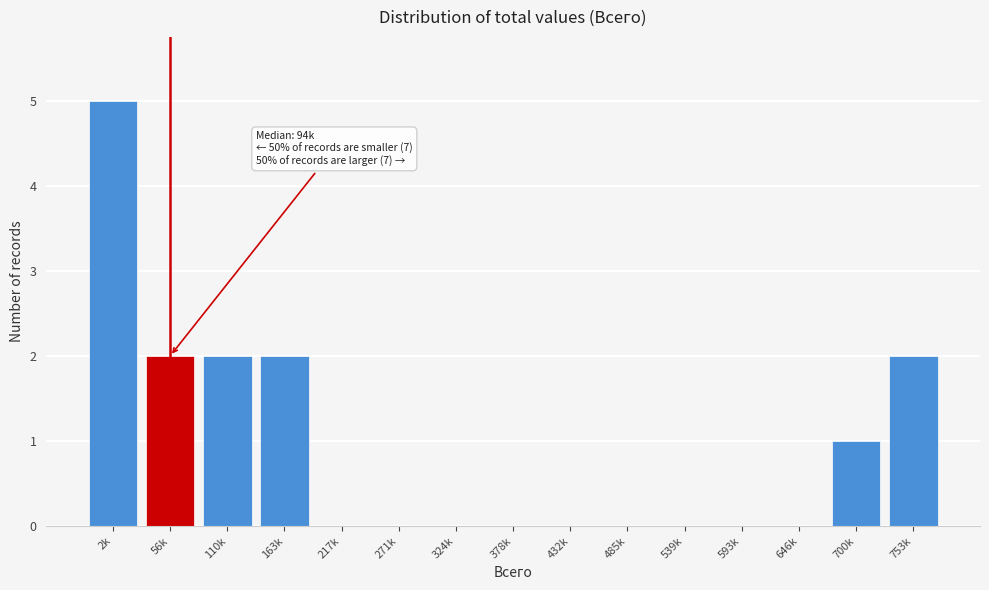

Reading left to right, list all the values displayed in this chart.

2k=5	56k=2	110k=2	163k=2	217k=0	271k=0	324k=0	378k=0	432k=0	485k=0	539k=0	593k=0	646k=0	700k=1	753k=2